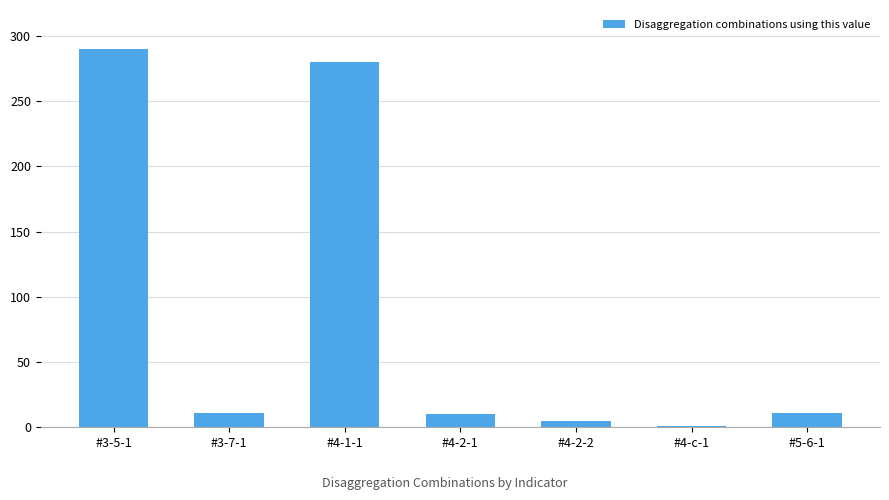

What is the average value?

87